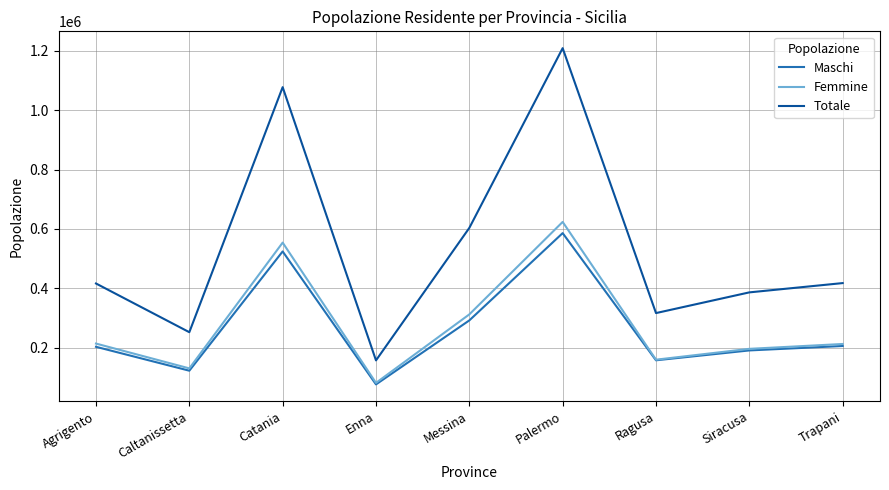

At how many categories does at least one series exceed 305992?

7